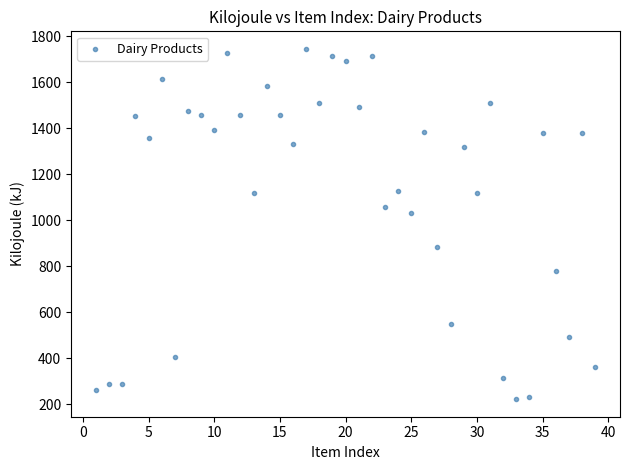

What Y value in the scatter plot is closest to 984?

1032